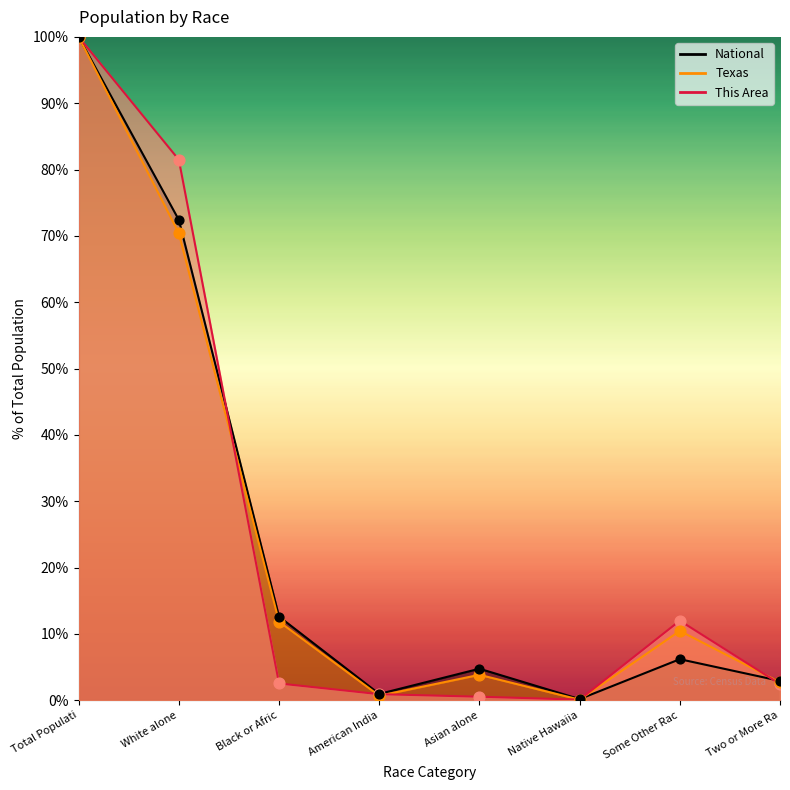

Which series reaches the minimum Y coordinate?

Texas